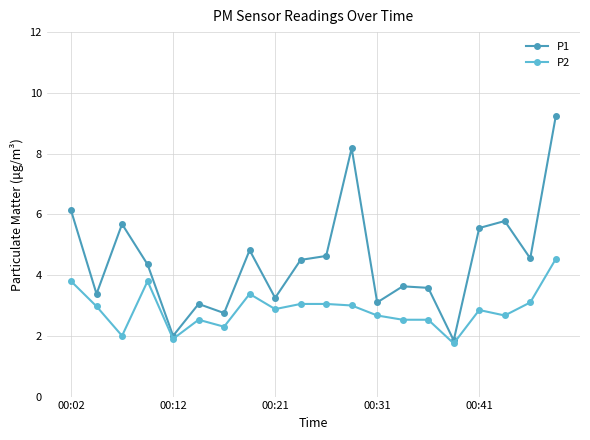

Rank the series by their maximum value, from lowest to highest.

P2, P1